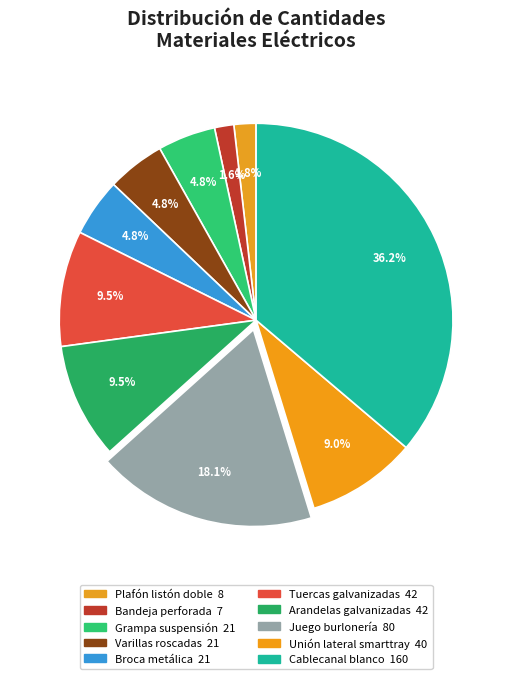

How many segments does this pie chart have?

10